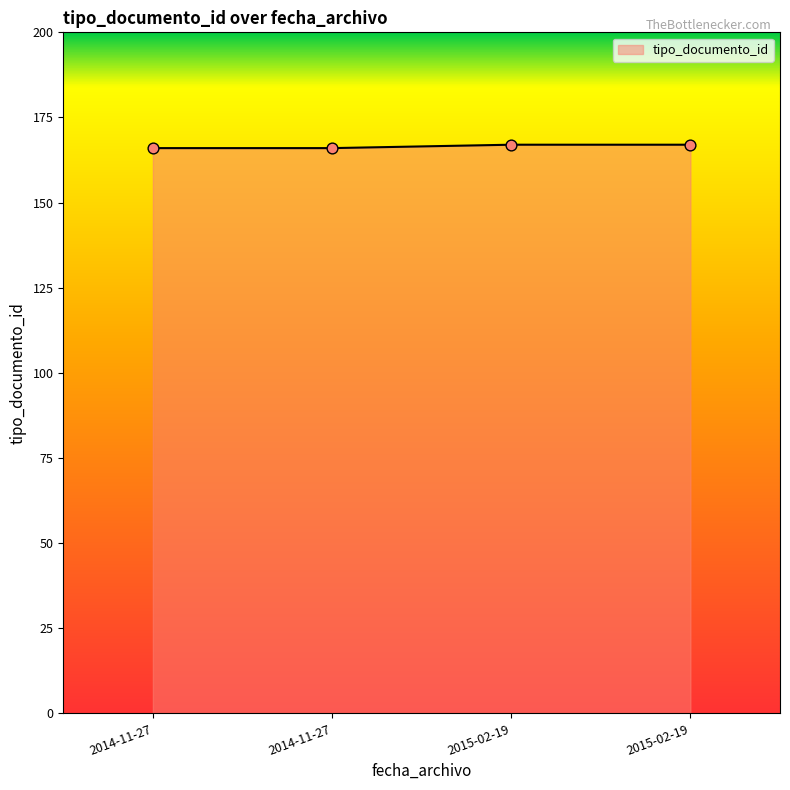

Does the chart have visible grid lines?

No